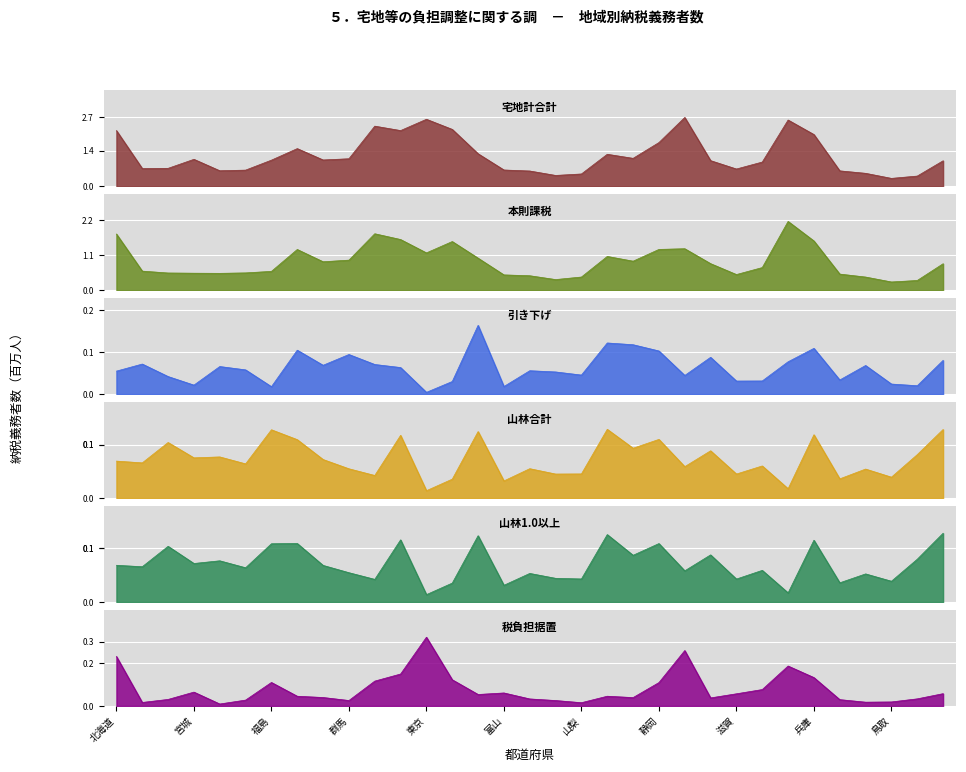

Reading right to left, what are all the values shown in this chart?

宅地計合計: 1.0	0.4	0.3	0.5	0.6	2.0	2.6	0.9	0.7	1.0	2.7	1.7	1.1	1.3	0.5	0.4	0.6	0.6	1.3	2.2	2.6	2.2	2.4	1.1	1.0	1.5	1.0	0.6	0.6	1.1	0.7	0.7	2.2
本則課税: 0.8	0.3	0.3	0.4	0.5	1.5	2.2	0.7	0.5	0.8	1.3	1.3	0.9	1.1	0.4	0.3	0.5	0.5	1.0	1.5	1.2	1.6	1.8	0.9	0.9	1.3	0.6	0.5	0.5	0.5	0.5	0.6	1.8
引き下げ: 0.1	0.0	0.0	0.1	0.0	0.1	0.1	0.0	0.0	0.1	0.0	0.1	0.1	0.1	0.0	0.1	0.1	0.0	0.2	0.0	0.0	0.1	0.1	0.1	0.1	0.1	0.0	0.1	0.1	0.0	0.0	0.1	0.1
山林合計: 0.1	0.1	0.0	0.1	0.0	0.1	0.0	0.1	0.0	0.1	0.1	0.1	0.1	0.1	0.0	0.0	0.1	0.0	0.1	0.0	0.0	0.1	0.0	0.1	0.1	0.1	0.1	0.1	0.1	0.1	0.1	0.1	0.1
山林1.0以上: 0.1	0.1	0.0	0.1	0.0	0.1	0.0	0.1	0.0	0.1	0.1	0.1	0.1	0.1	0.0	0.0	0.1	0.0	0.1	0.0	0.0	0.1	0.0	0.1	0.1	0.1	0.1	0.1	0.1	0.1	0.1	0.1	0.1
税負担据置: 0.1	0.0	0.0	0.0	0.0	0.1	0.2	0.1	0.1	0.0	0.3	0.1	0.0	0.0	0.0	0.0	0.0	0.1	0.1	0.1	0.3	0.1	0.1	0.0	0.0	0.0	0.1	0.0	0.0	0.1	0.0	0.0	0.2